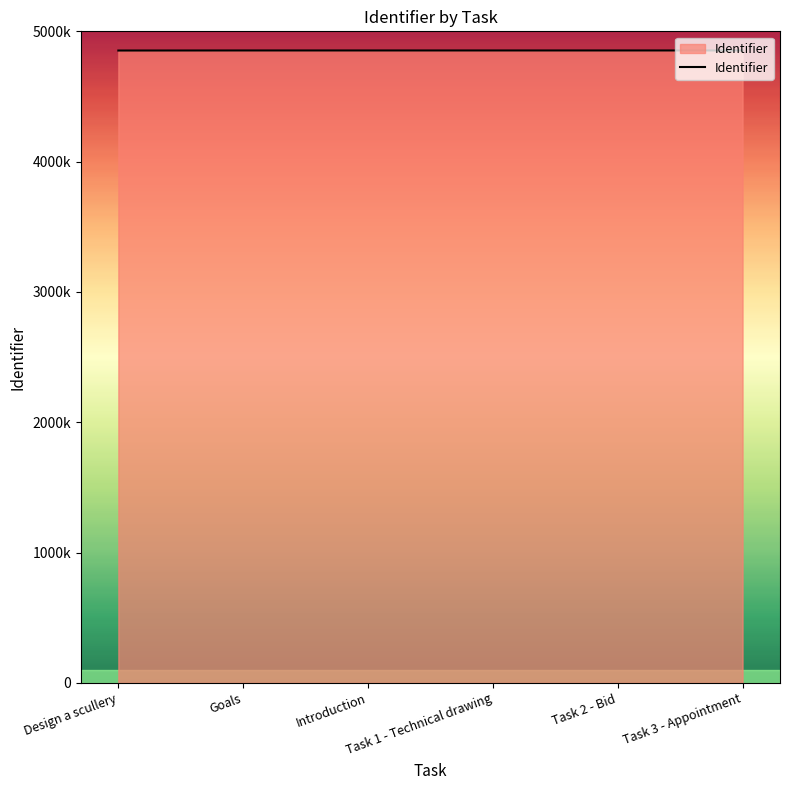

What is the label of the 2nd point from the left?

Goals